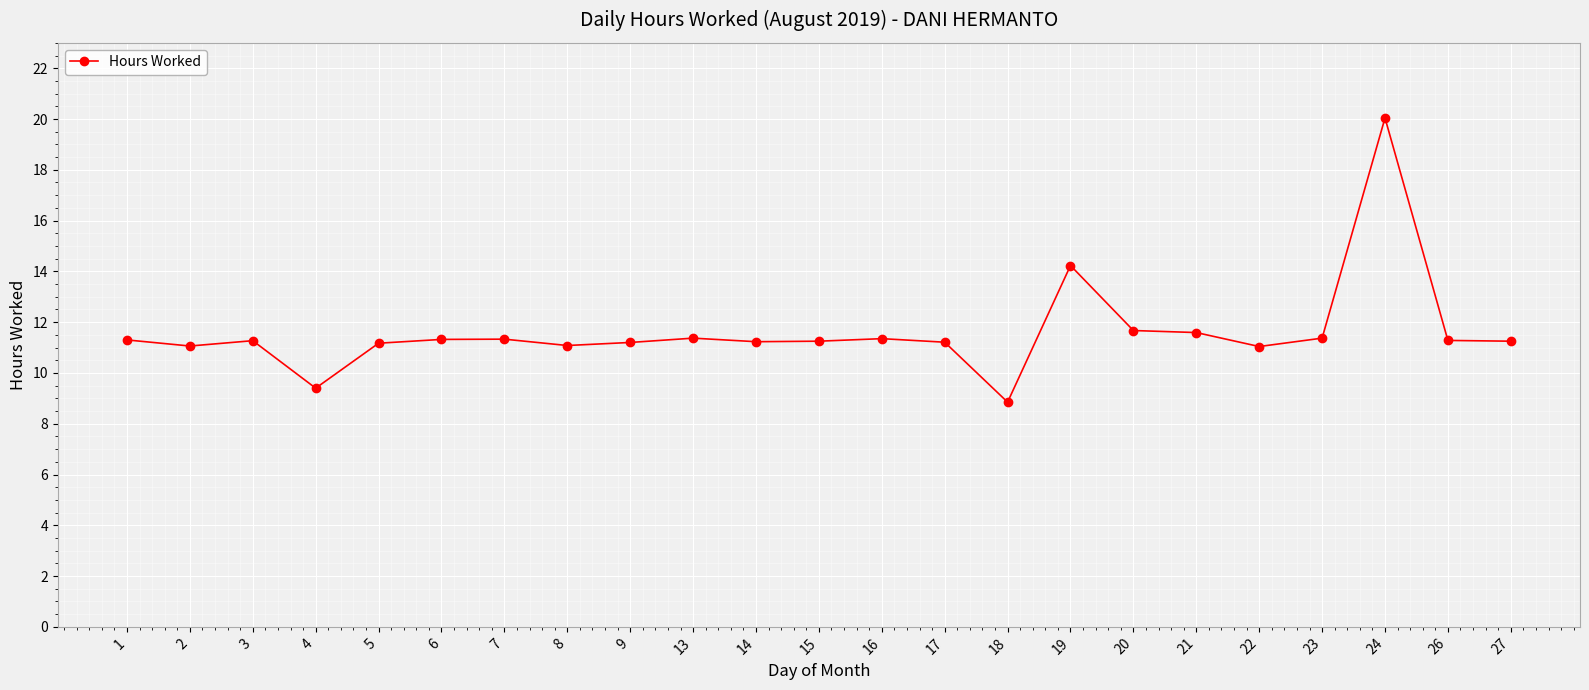

Which has a higher value, 7 or 19?

19